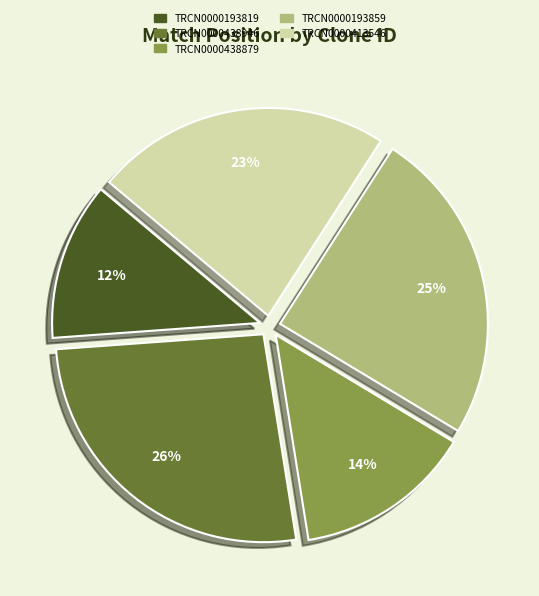

Which category has the smallest portion of the pie?

TRCN0000193819